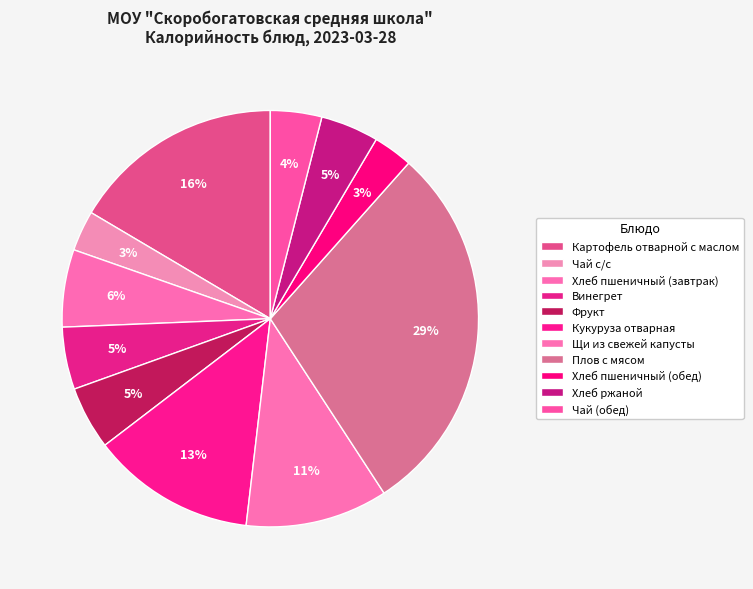

How many segments does this pie chart have?

11